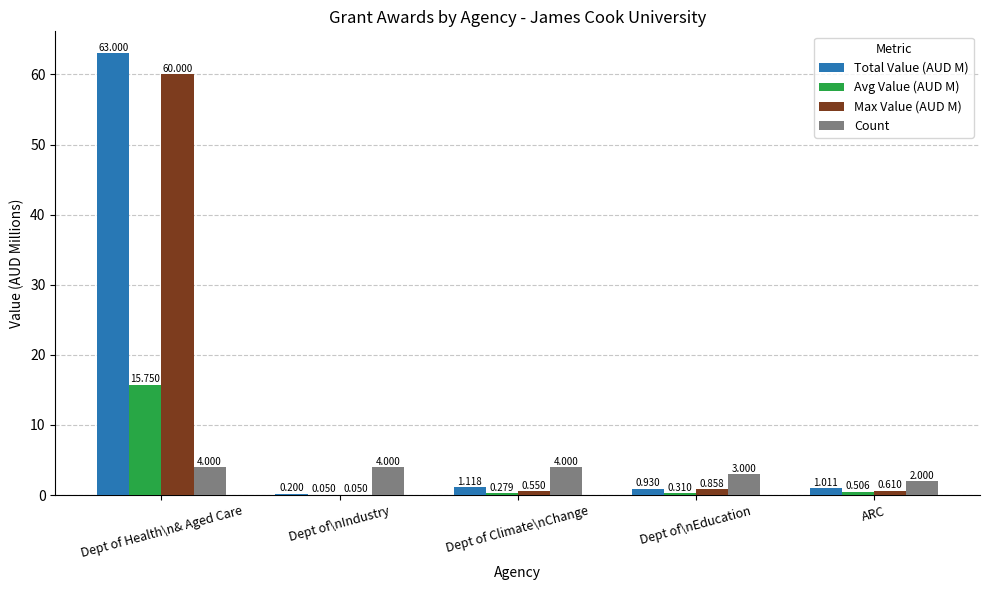

What are all the series names shown in the legend?

Total Value (AUD M), Avg Value (AUD M), Max Value (AUD M), Count